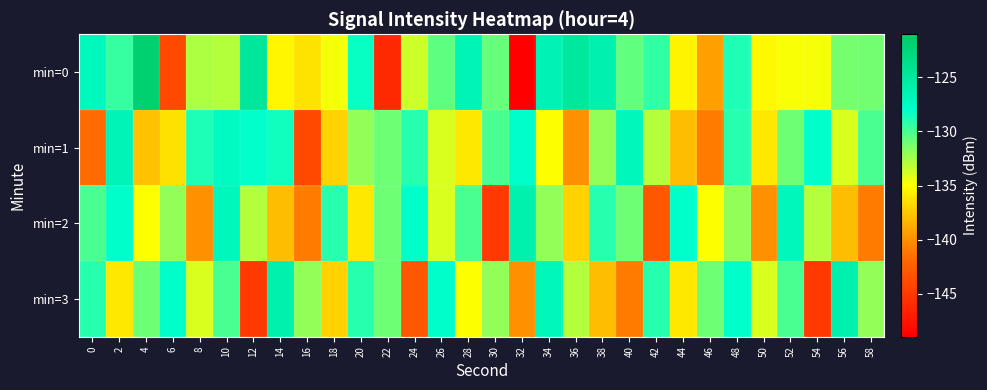

Reading left to right, transcribe all the data shown in this chart.

min=0: 0=-127.1	2=-129.5	4=-121.6	6=-144.0	8=-132.8	10=-133.0	12=-124.7	14=-135.4	16=-136.3	18=-134.7	20=-128.3	22=-146.1	24=-133.7	26=-130.6	28=-126.5	30=-130.8	32=-149.0	34=-126.4	36=-124.8	38=-126.1	40=-130.7	42=-129.3	44=-135.4	46=-139.4	48=-128.8	50=-135.2	52=-134.8	54=-134.7	56=-131.2	58=-131.1
min=1: 0=-141.7	2=-126.6	4=-137.7	6=-136.4	8=-128.8	10=-127.4	12=-128.1	14=-128.5	16=-143.9	18=-137.0	20=-132.0	22=-131.0	24=-129.0	26=-134.0	28=-136.0	30=-130.0	32=-128.0	34=-135.0	36=-140.0	38=-132.0	40=-127.0	42=-133.0	44=-138.0	46=-141.0	48=-129.0	50=-136.0	52=-131.0	54=-128.0	56=-134.0	58=-130.0
min=2: 0=-130.0	2=-128.0	4=-135.0	6=-132.0	8=-140.0	10=-127.0	12=-133.0	14=-138.0	16=-141.0	18=-129.0	20=-136.0	22=-131.0	24=-128.0	26=-134.0	28=-130.0	30=-145.0	32=-126.0	34=-132.0	36=-137.0	38=-129.0	40=-131.0	42=-143.0	44=-128.0	46=-135.0	48=-132.0	50=-140.0	52=-127.0	54=-133.0	56=-138.0	58=-141.0
min=3: 0=-129.0	2=-136.0	4=-131.0	6=-128.0	8=-134.0	10=-130.0	12=-145.0	14=-126.0	16=-132.0	18=-137.0	20=-129.0	22=-131.0	24=-143.0	26=-128.0	28=-135.0	30=-132.0	32=-140.0	34=-127.0	36=-133.0	38=-138.0	40=-141.0	42=-129.0	44=-136.0	46=-131.0	48=-128.0	50=-134.0	52=-130.0	54=-145.0	56=-126.0	58=-132.0